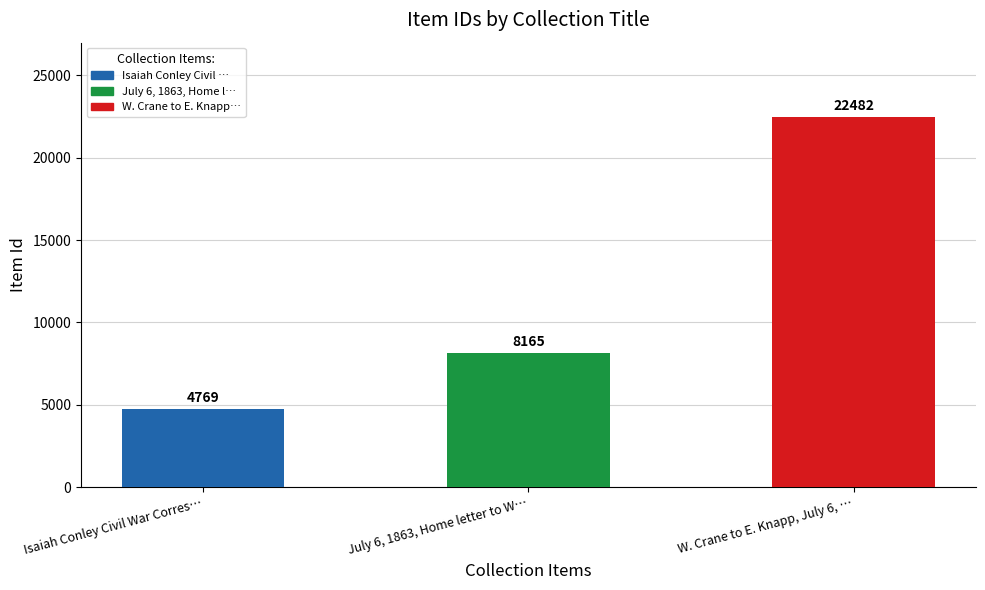

What is the difference between the maximum and minimum values?

17713